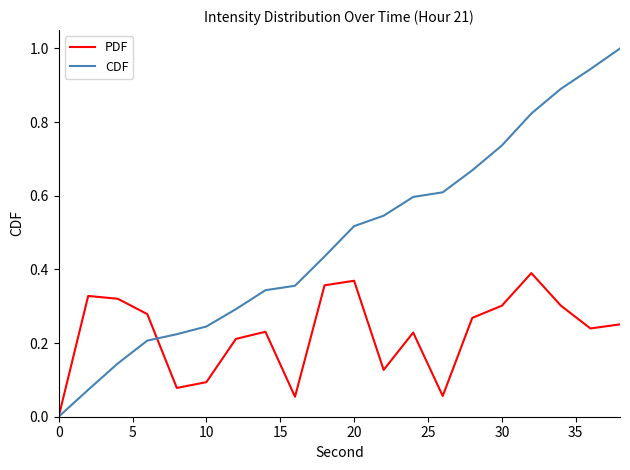

Is this an area chart (filled region under the line)?

No